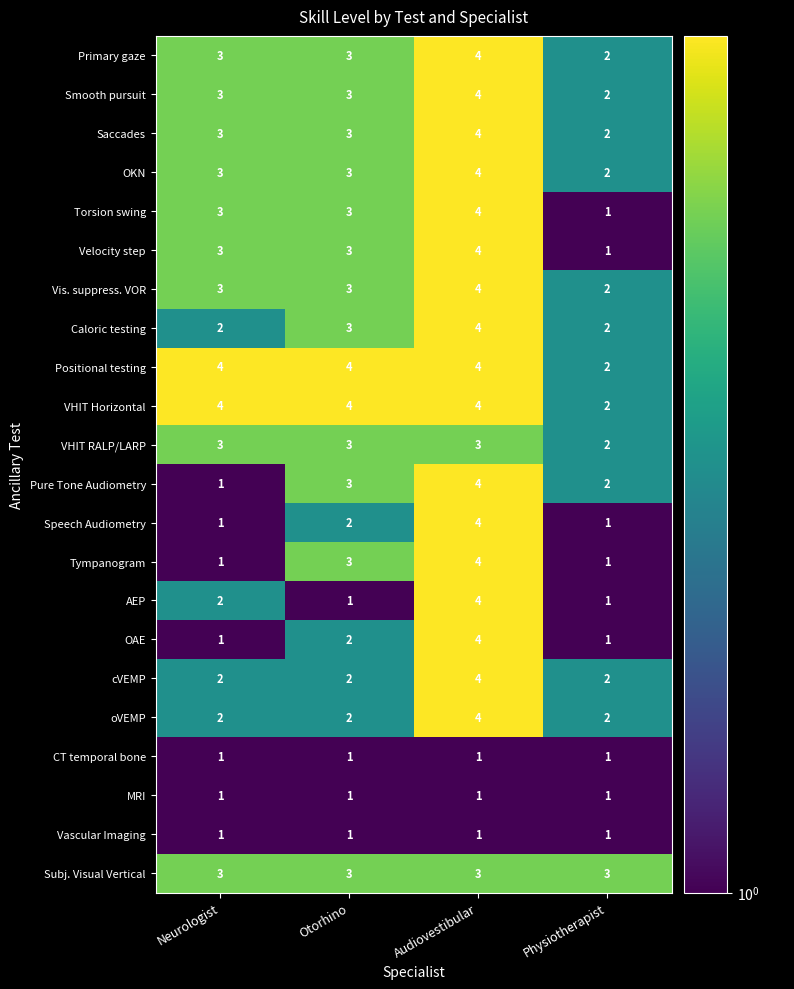

What is the sum of the cVEMP values at Neurologist and Audiovestibular?

6